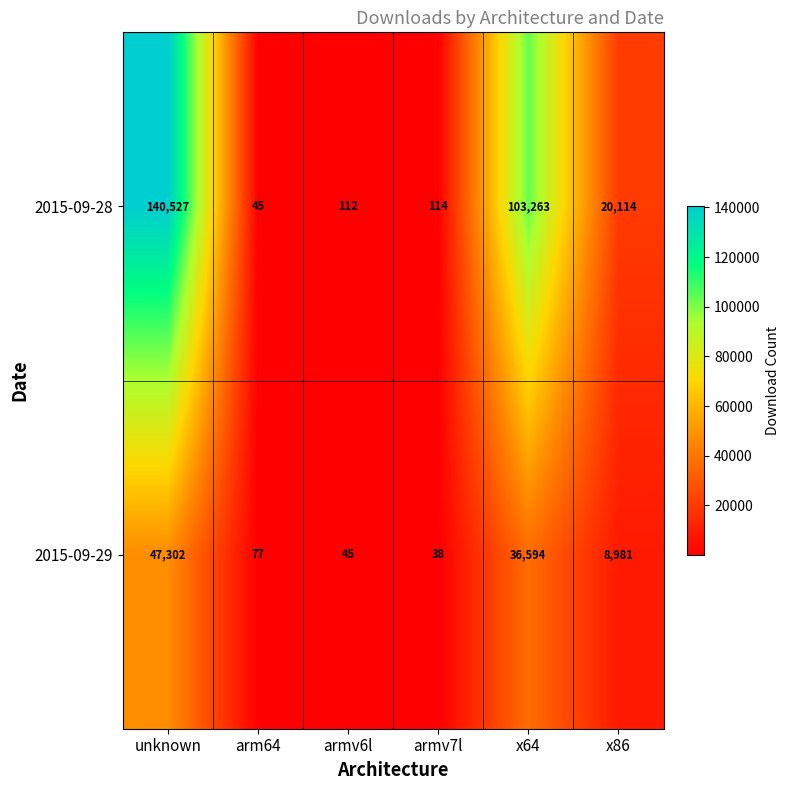

Count the number of data series in this chart.

2